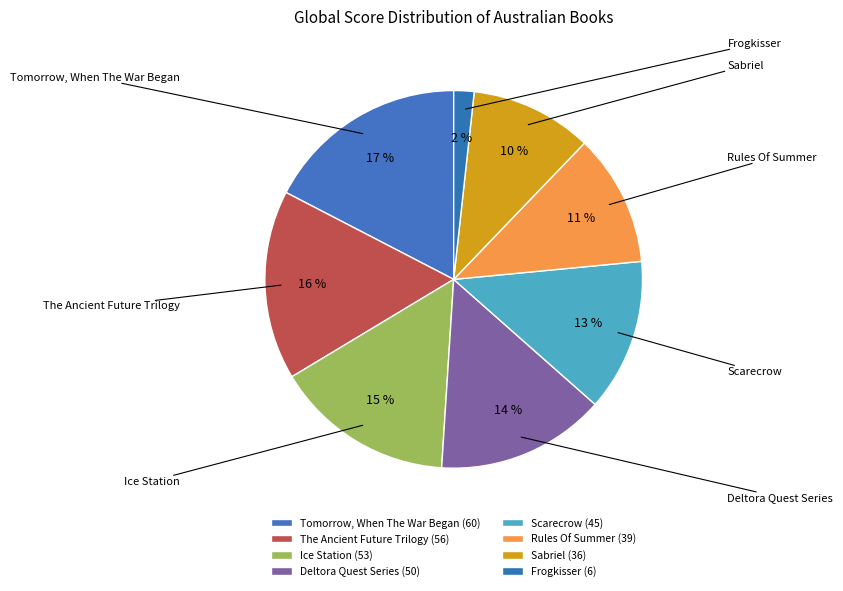

What percentage is the Deltora Quest Series slice, to the nearest percent?

14%